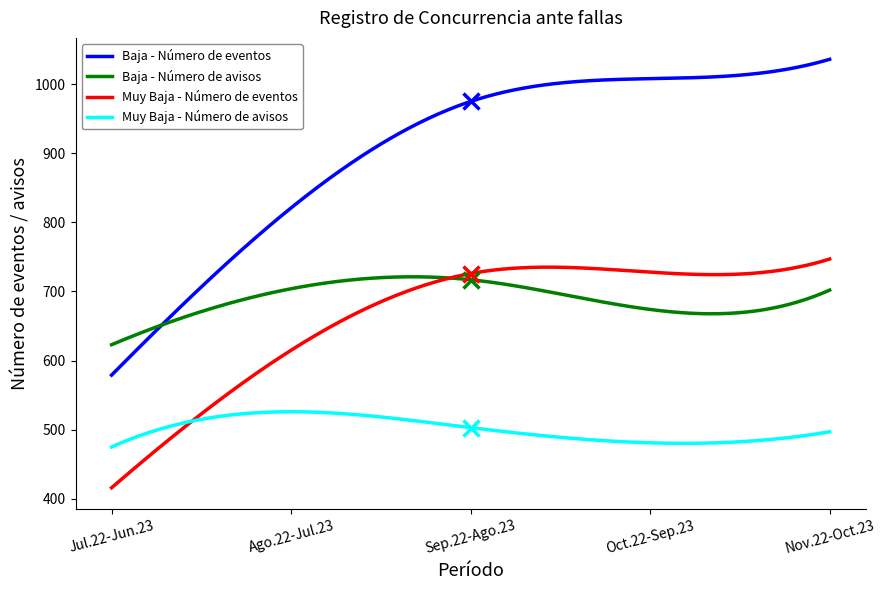

What is the average value of the Baja - Número de avisos series?

689.2